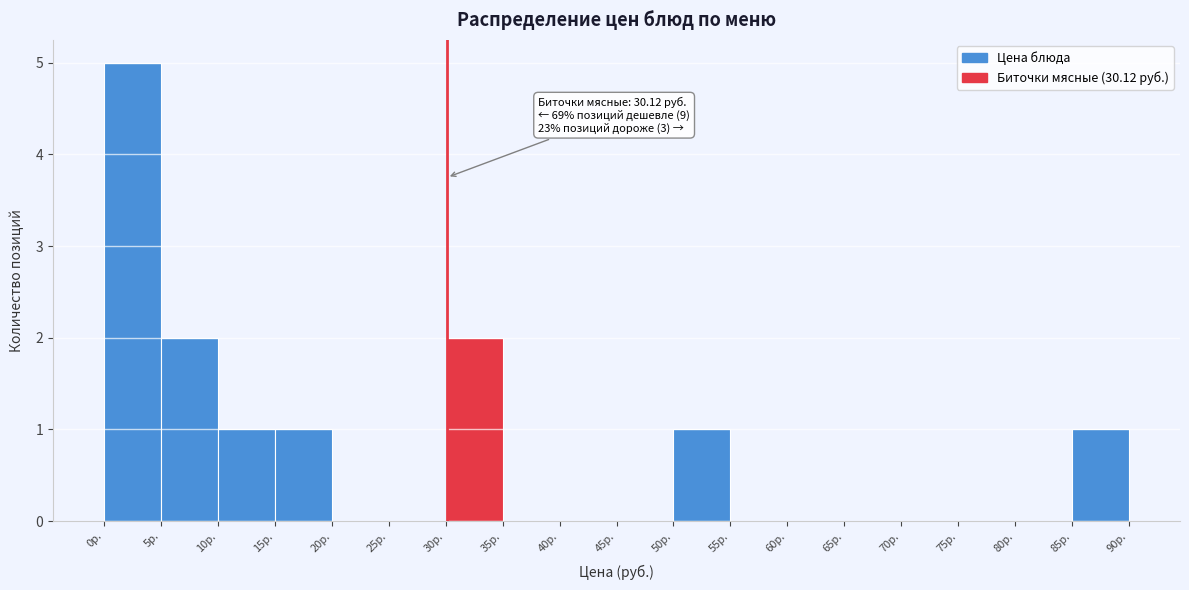

Which range on the x-axis has the tallest bar?

0 to 5